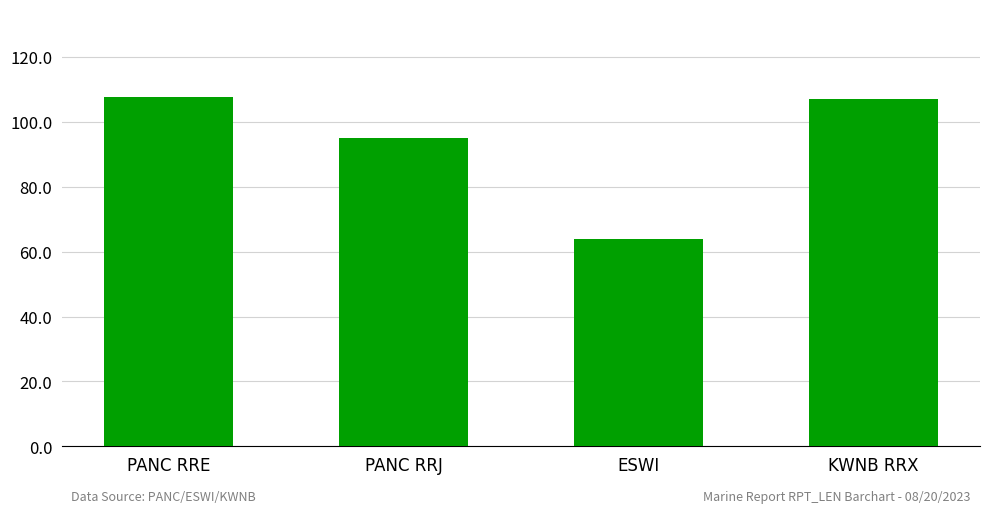

Is it true that the value at PANC RRJ is 95.0?

True